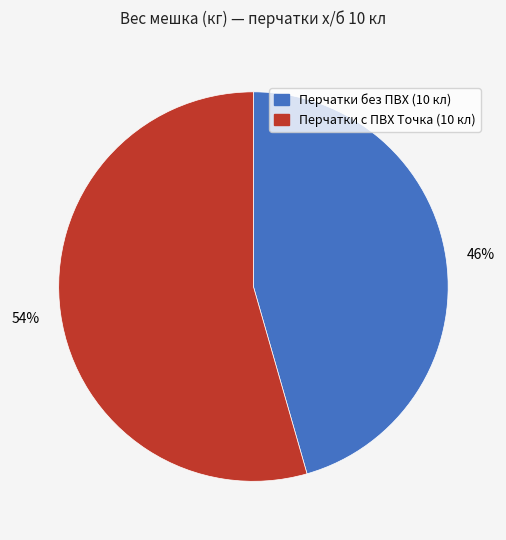

To the nearest percent, what is the average slice percentage?

50%